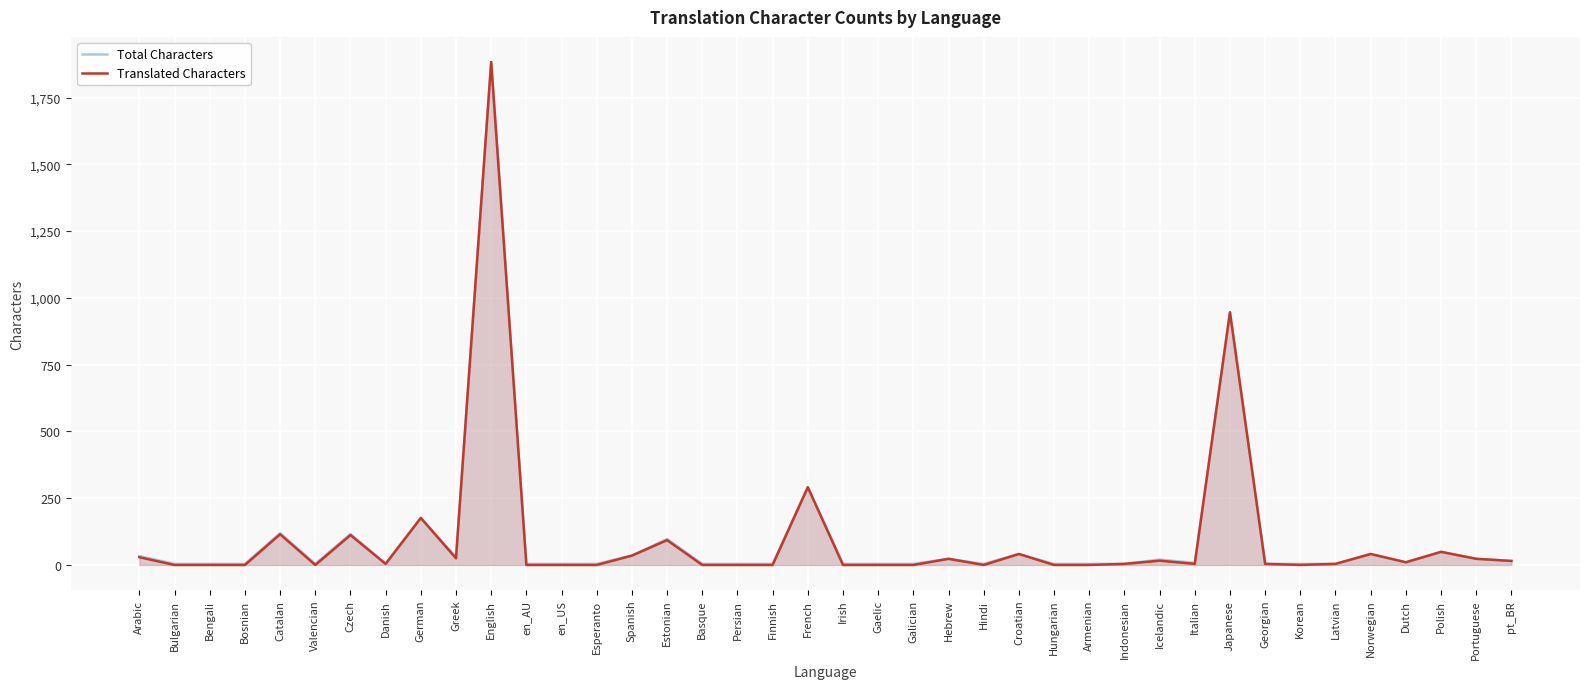

How many interior local valleys does the Total Characters series have?

6